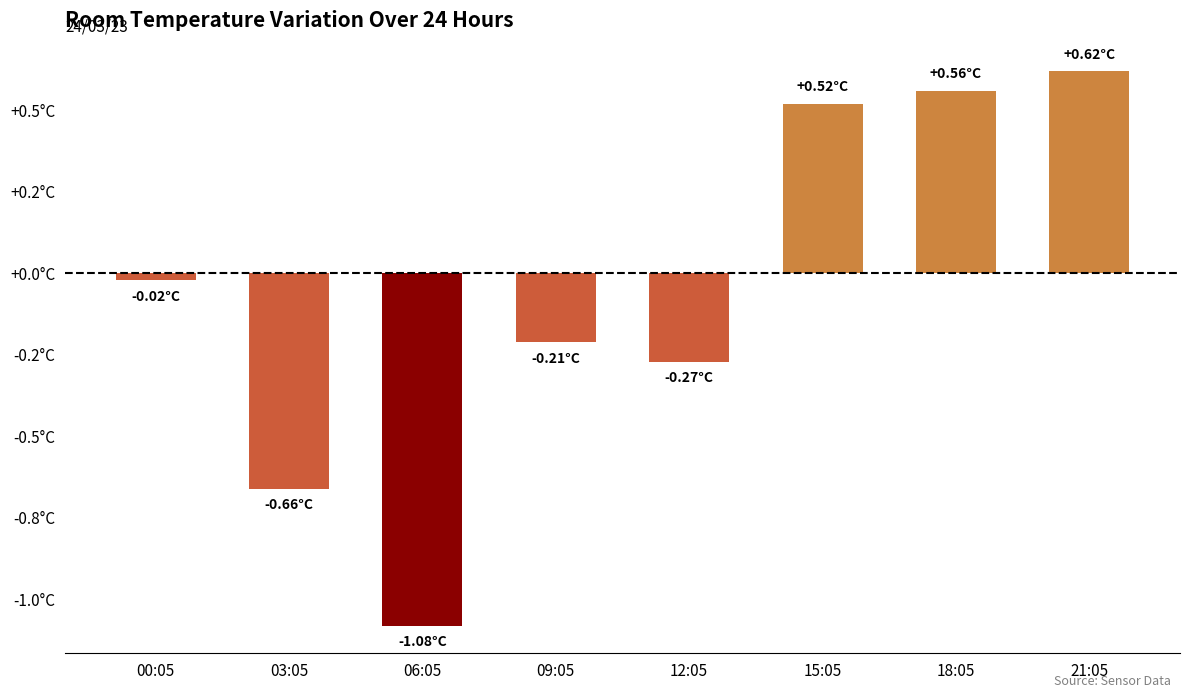

The value at 18:05 is 0.9. True or false?

False